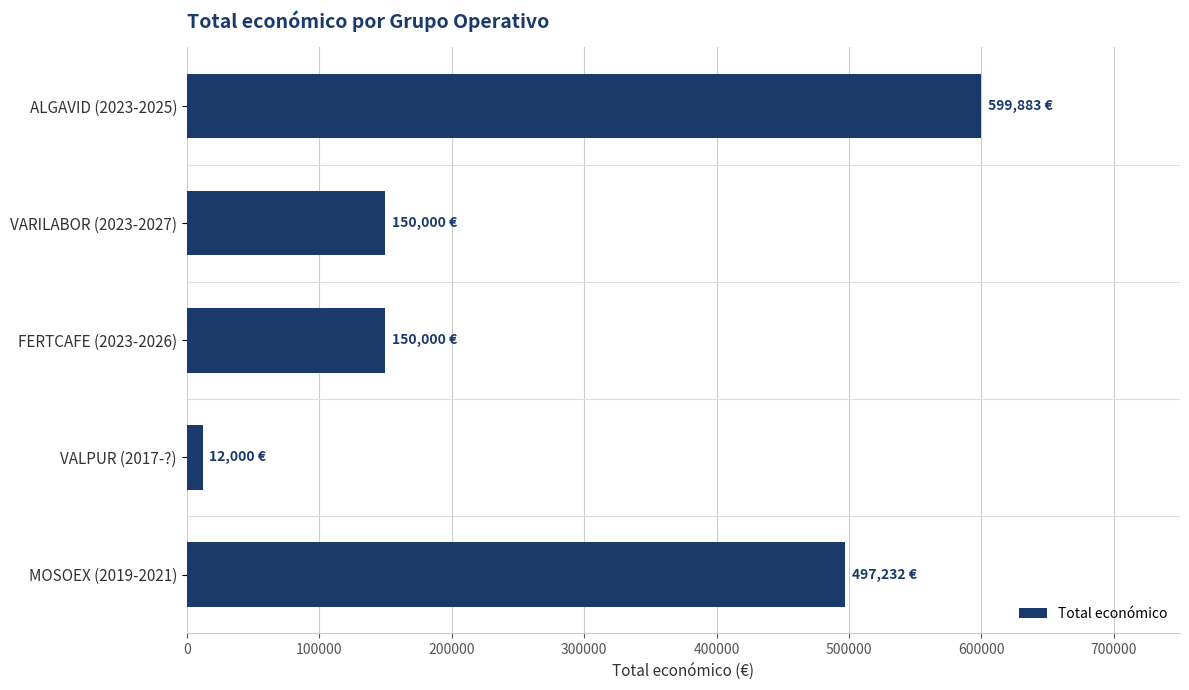

What is the sum of all values?

1409115